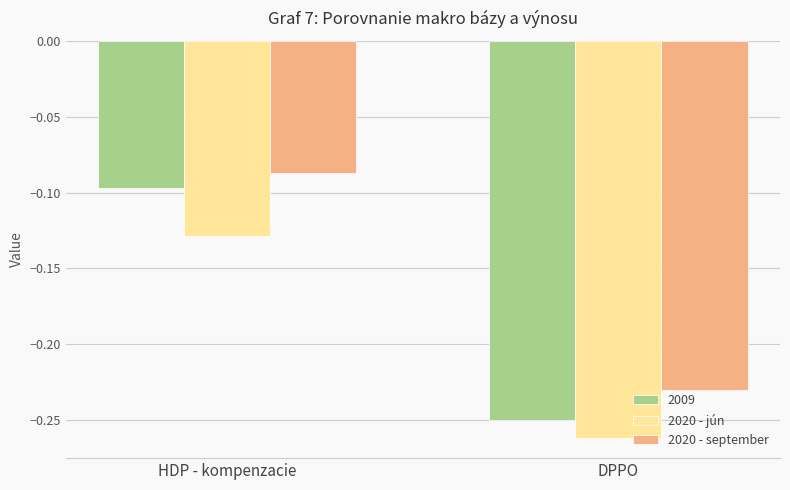

At which category does the chart reach its minimum across all series?

DPPO